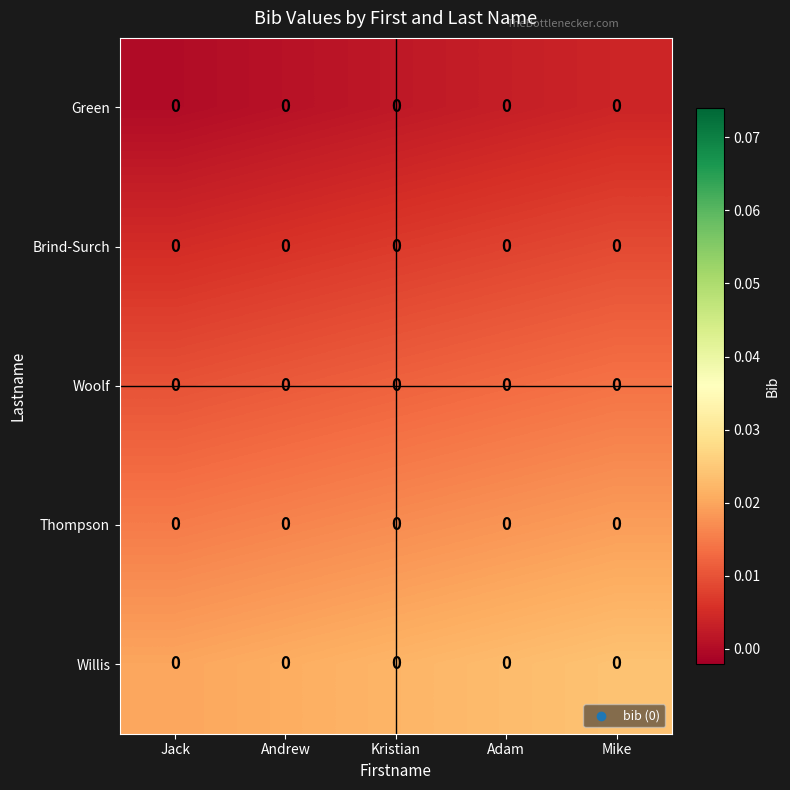

Which category has the lowest value in the Woolf series?

Jack